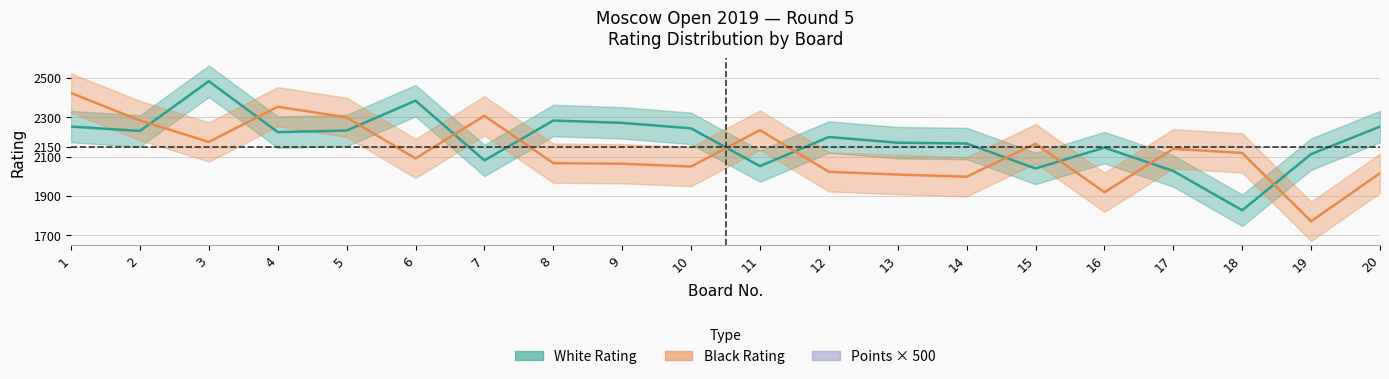

How many data points in white_rating are less than 2225?

10